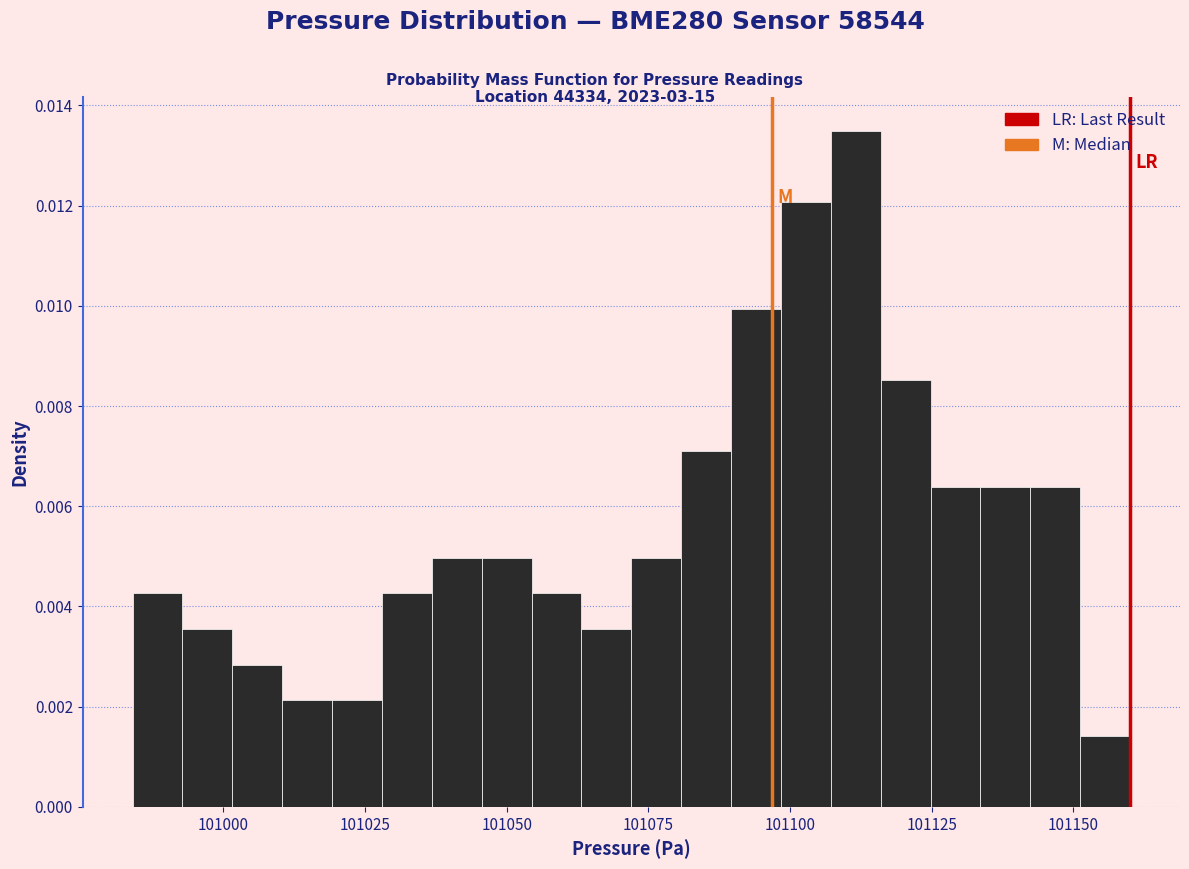

Read against the x-axis, roughly where is the centre of the tallest bar?

101110